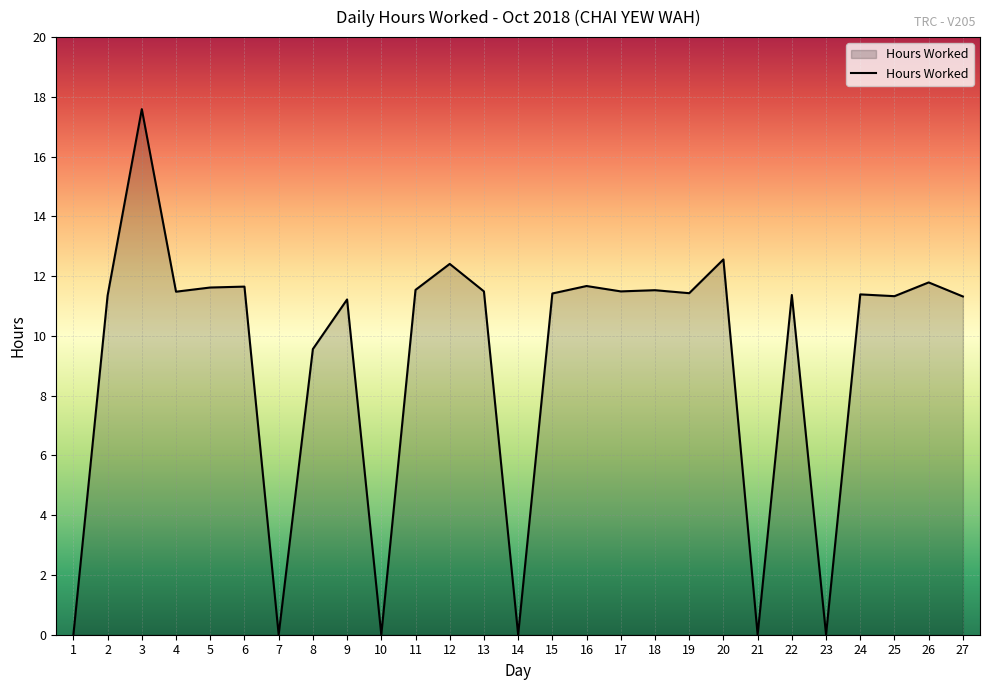

What is the difference between the maximum and second lowest values?

17.6